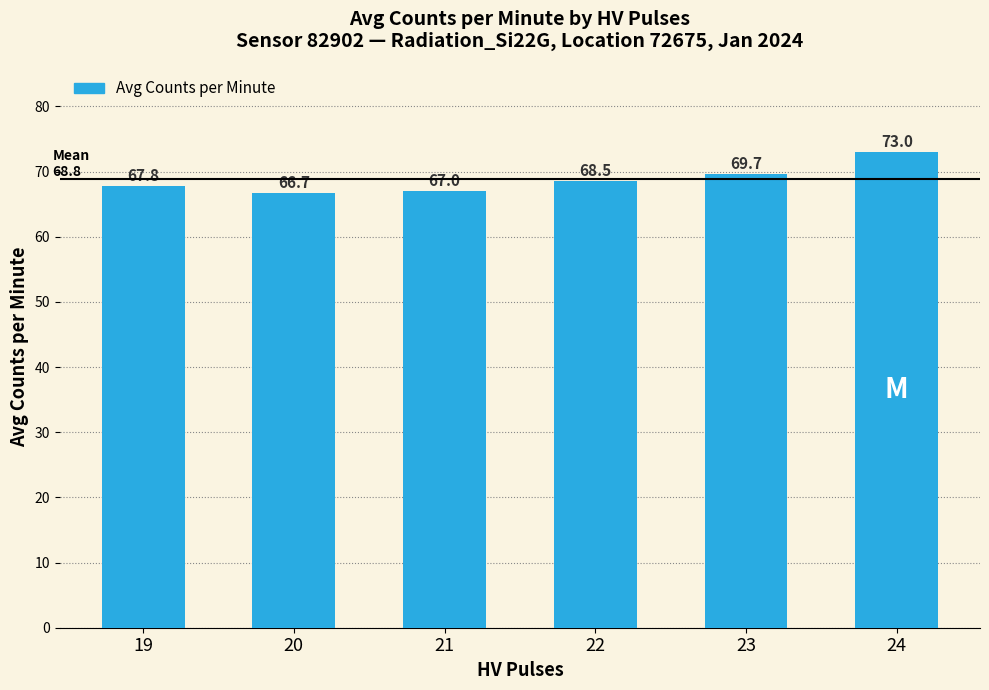

The chart shows a value of 67.8 at 19. True or false?

True